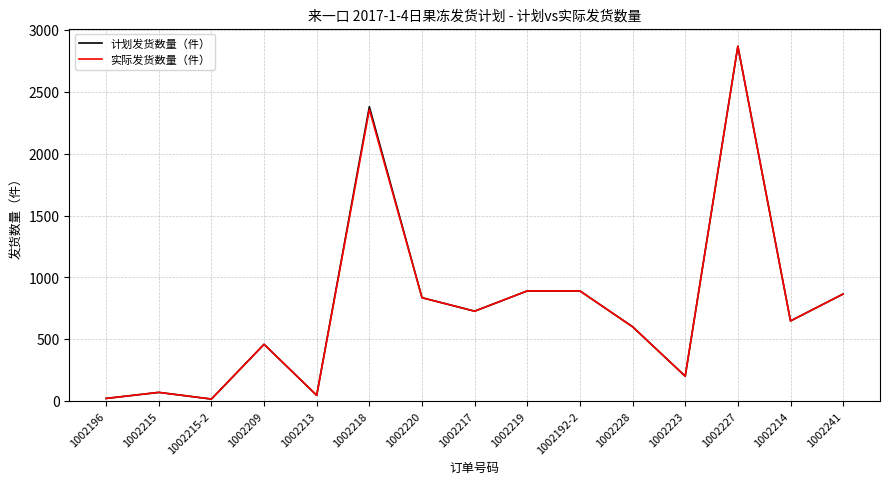

At which category is the sum across all series the highest?

1002227